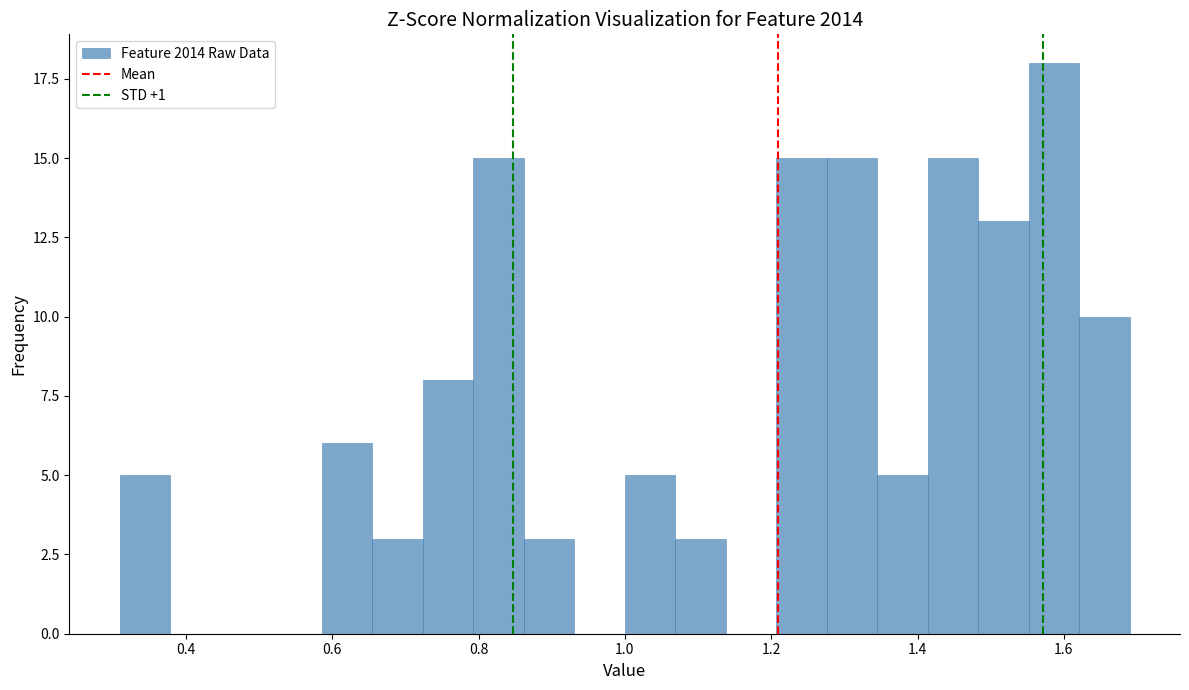

Read against the x-axis, roughly where is the centre of the tallest bar?

1.58